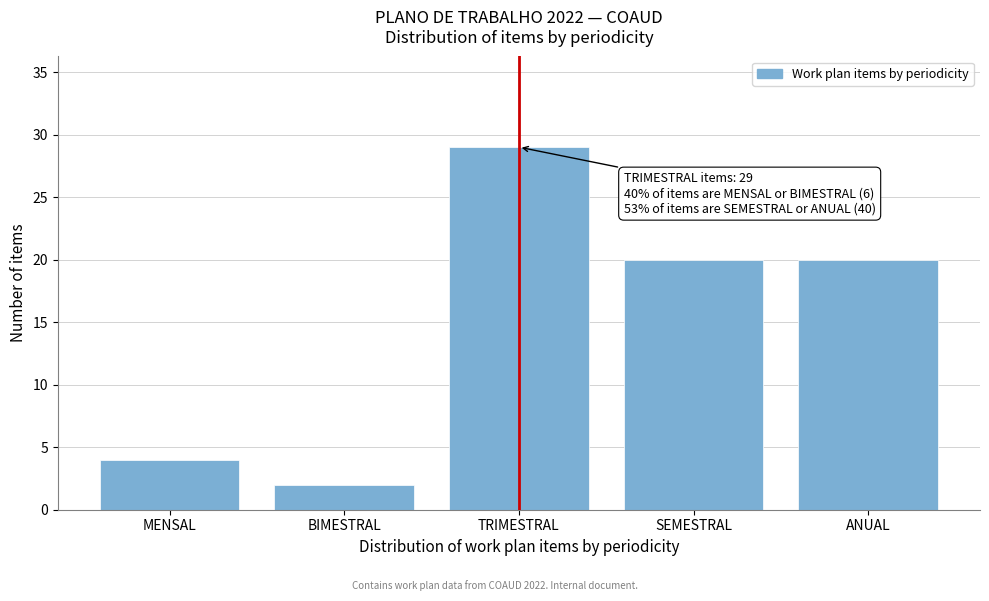

Reading right to left, list all the values displayed in this chart.

ANUAL=20	SEMESTRAL=20	TRIMESTRAL=29	BIMESTRAL=2	MENSAL=4